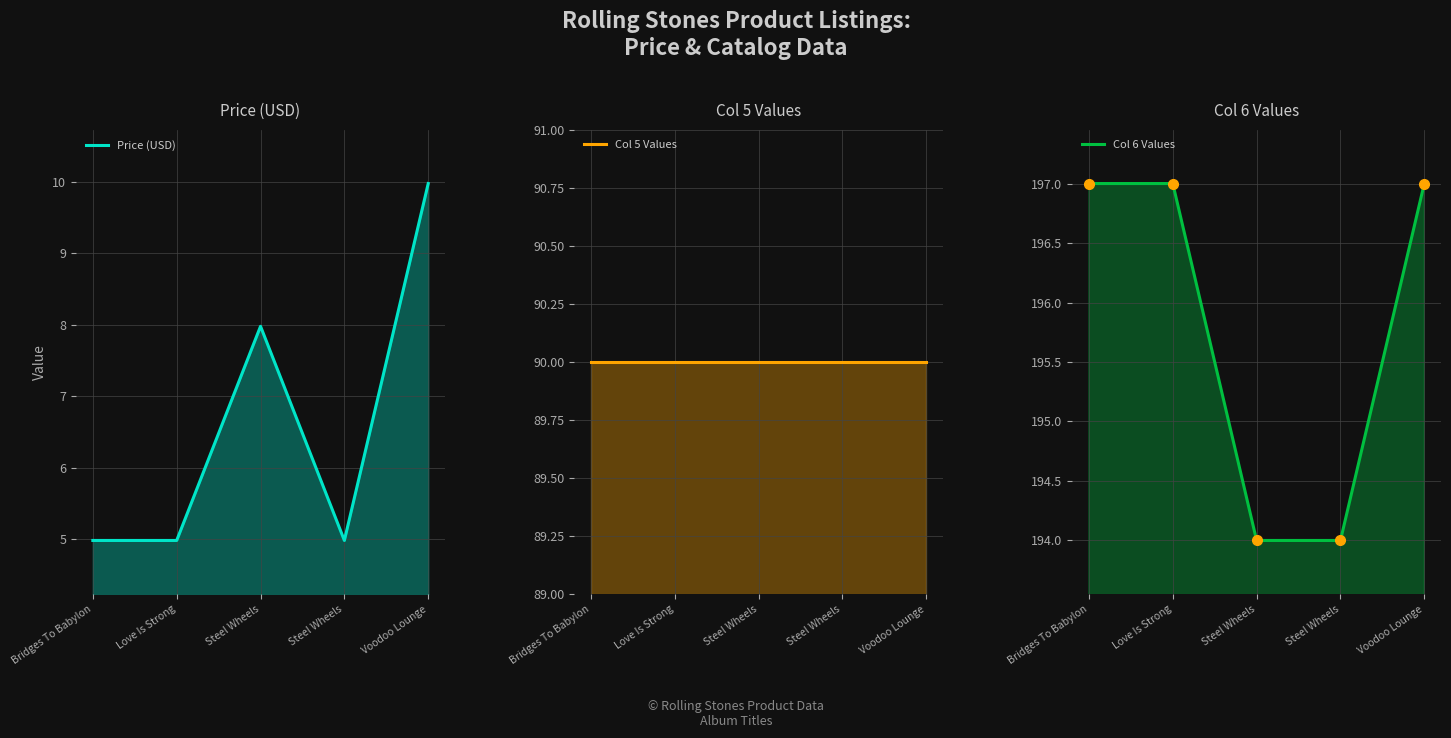

What is the value of the Col 6 Values point at the 3rd from the left?

194.0